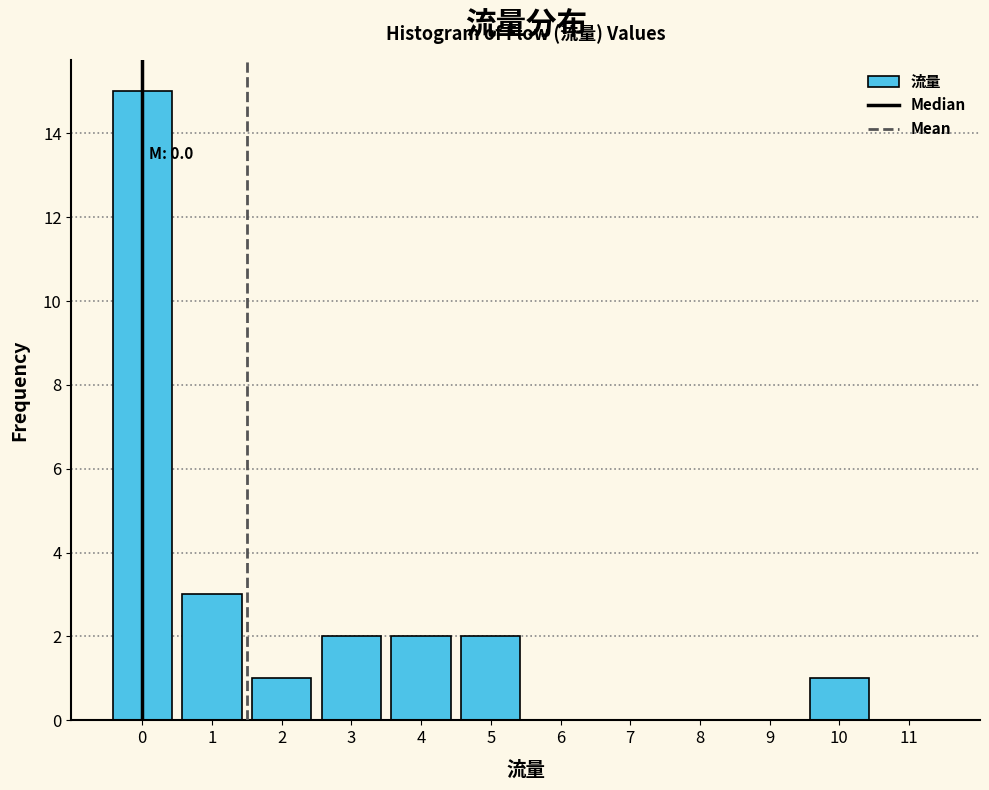

Reading left to right, list all the values displayed in this chart.

0=15	1=3	2=1	3=2	4=2	5=2	6=0	7=0	8=0	9=0	10=1	11=0